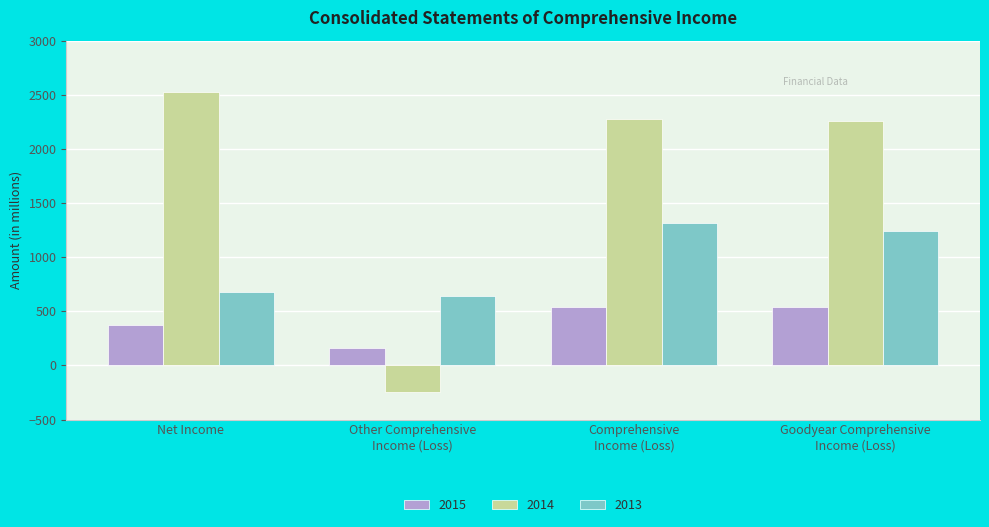

Rank the series by their maximum value, from lowest to highest.

2015, 2013, 2014